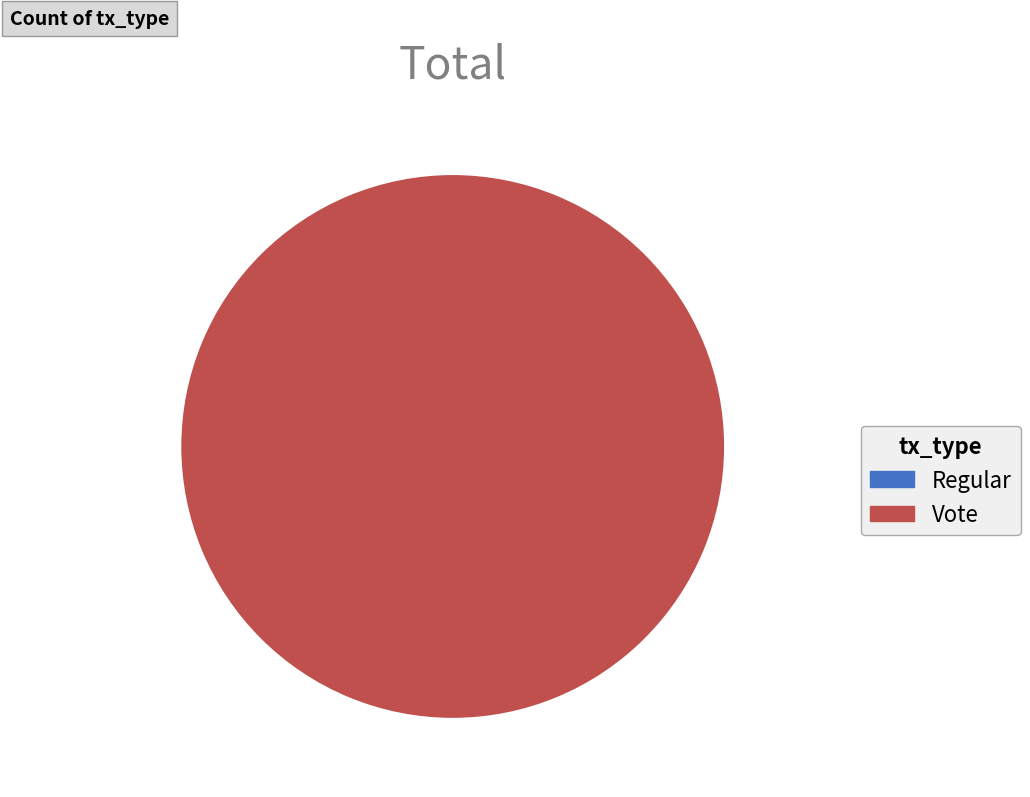

Is it true that Regular is 0% of the pie?

True